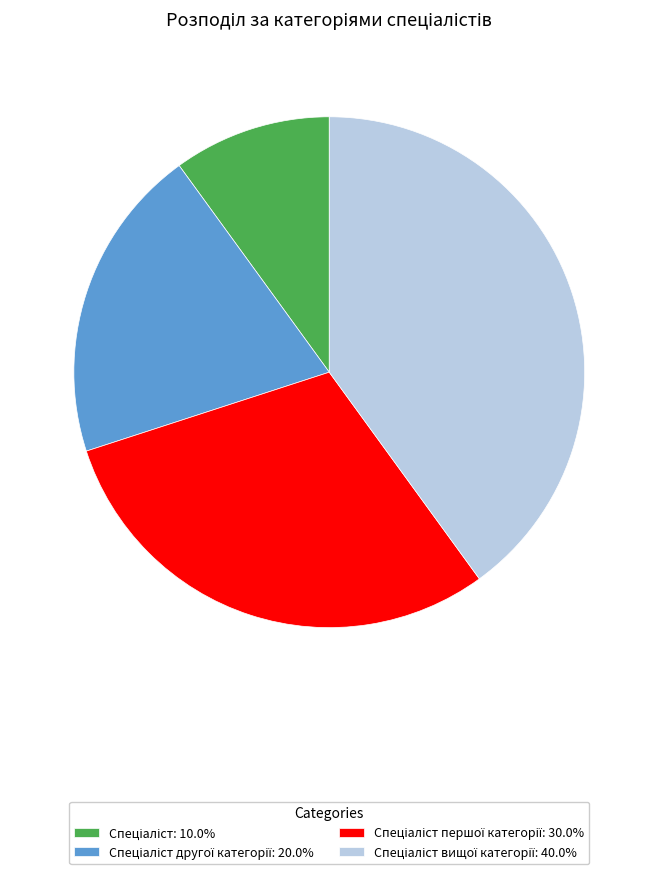

Does any single category account for the majority?

No